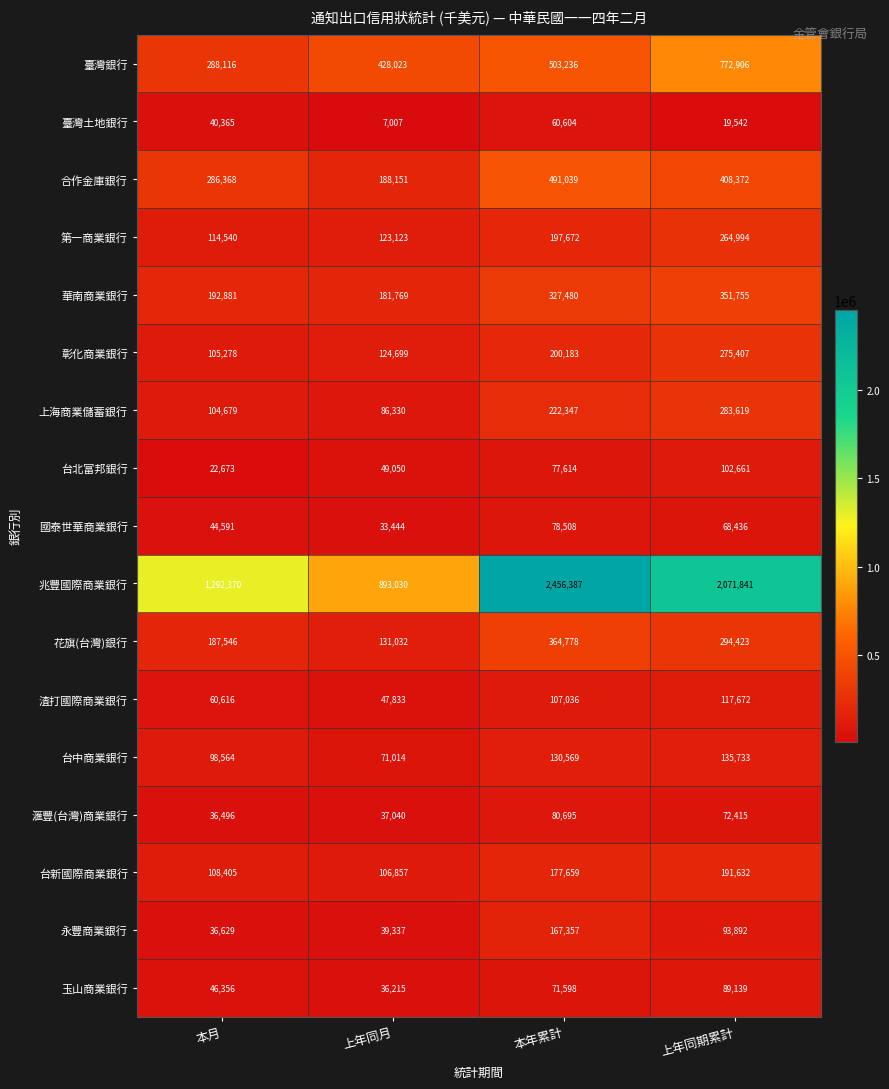

Which series has the largest range (max minus min)?

兆豐國際商業銀行